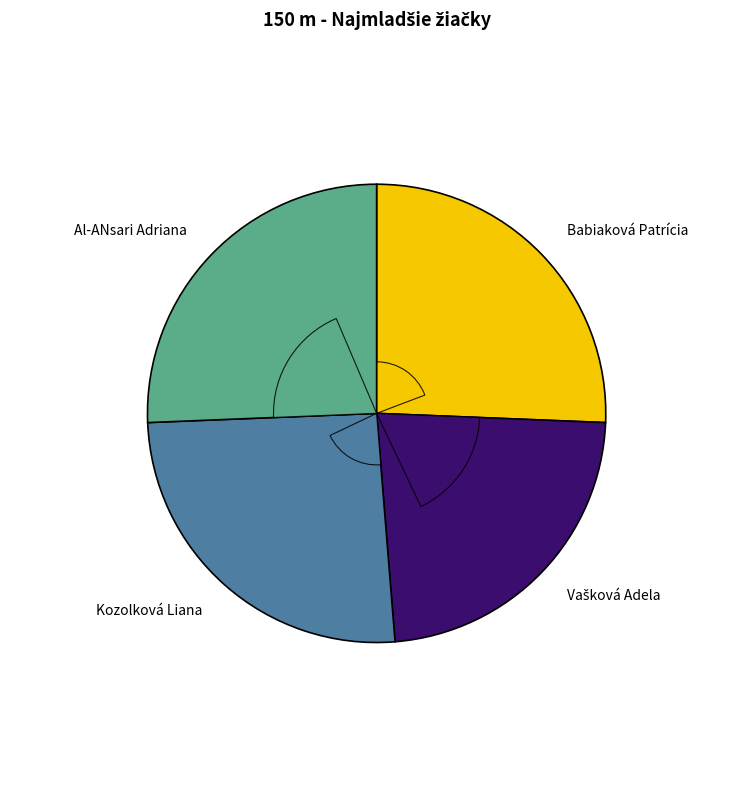

To the nearest percent, what portion does Al-ANsari Adriana represent?

26%